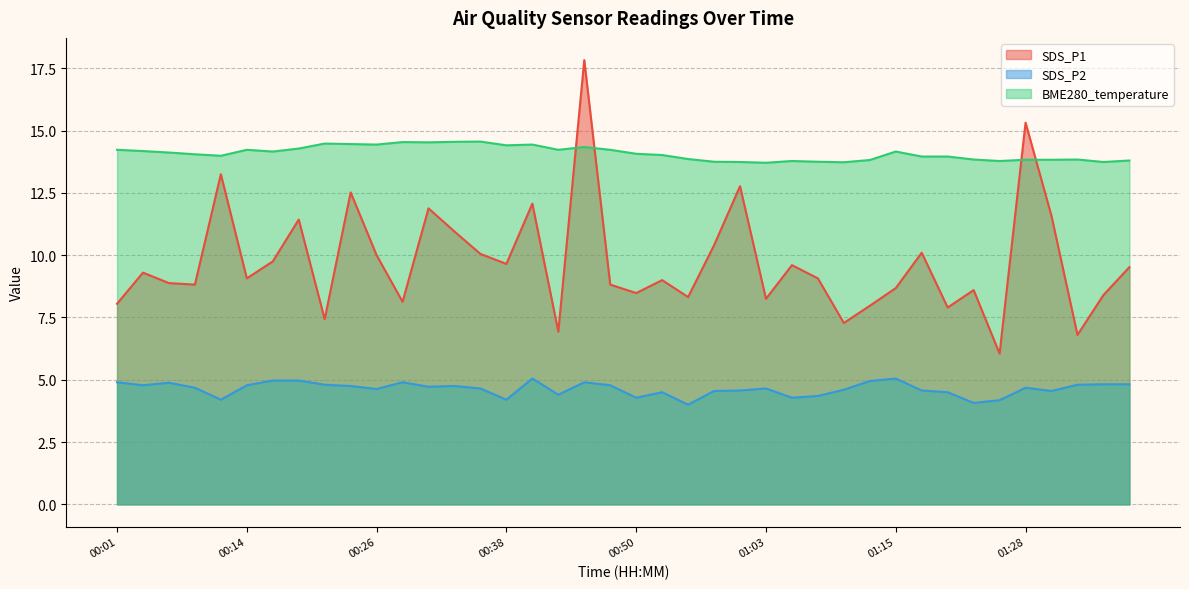

Rank the series by their maximum value, from highest to lowest.

SDS_P1, BME280_temperature, SDS_P2